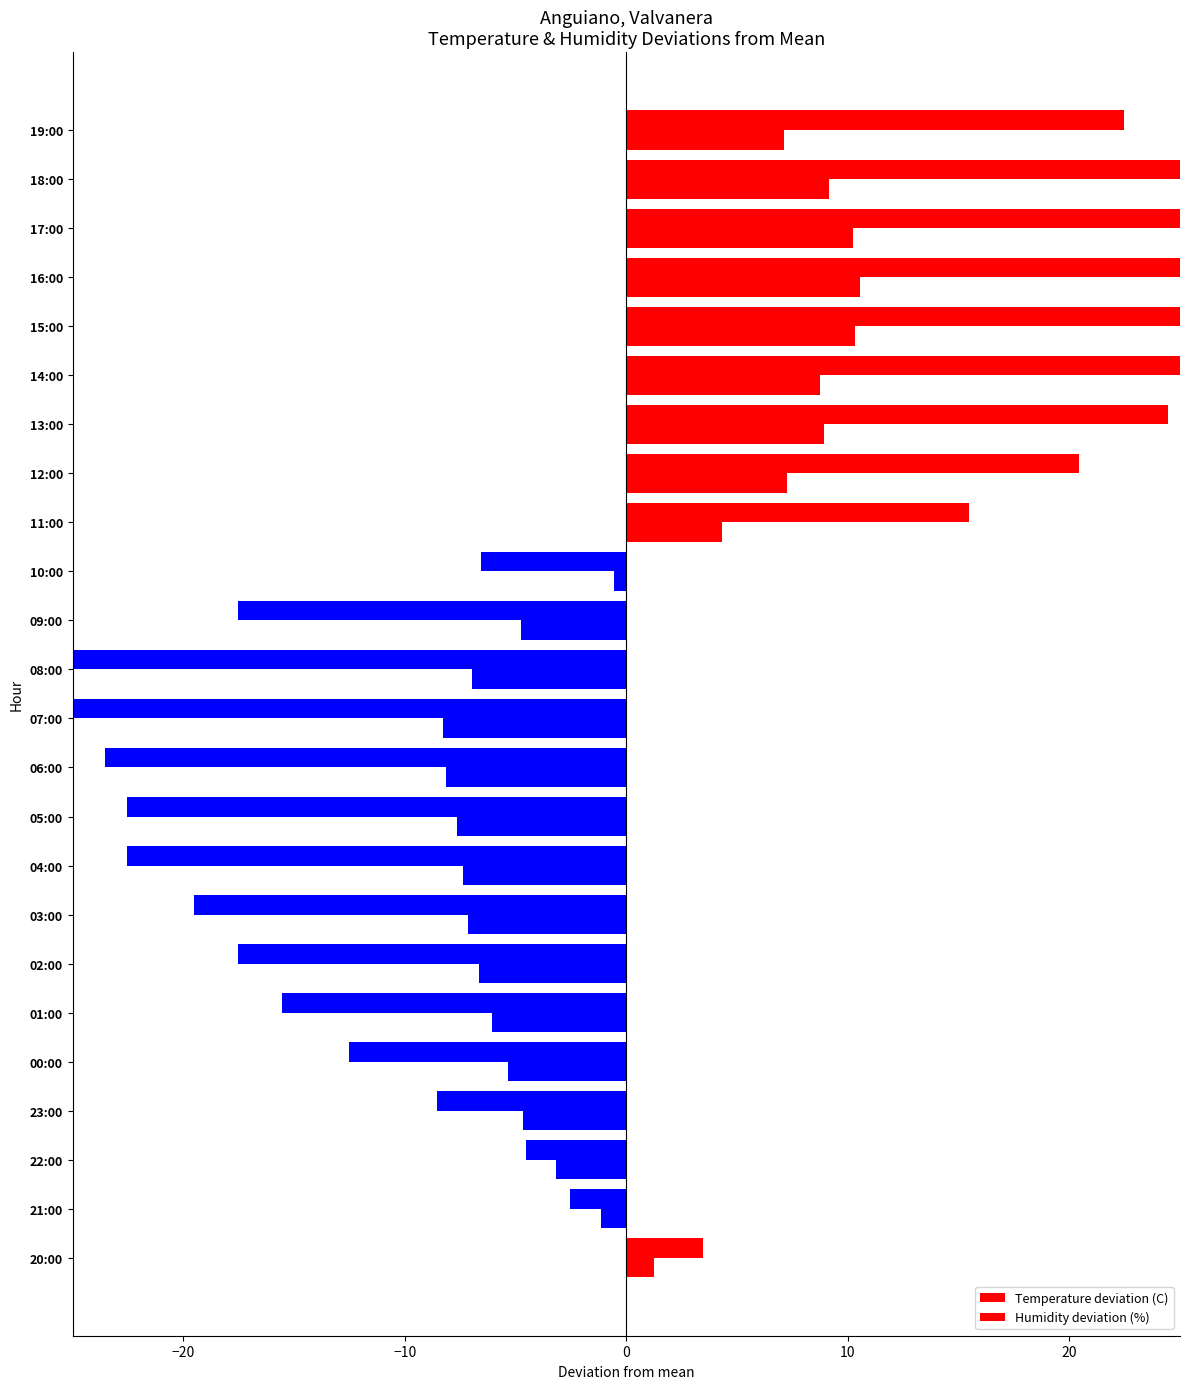

How many bars are there in total?

48